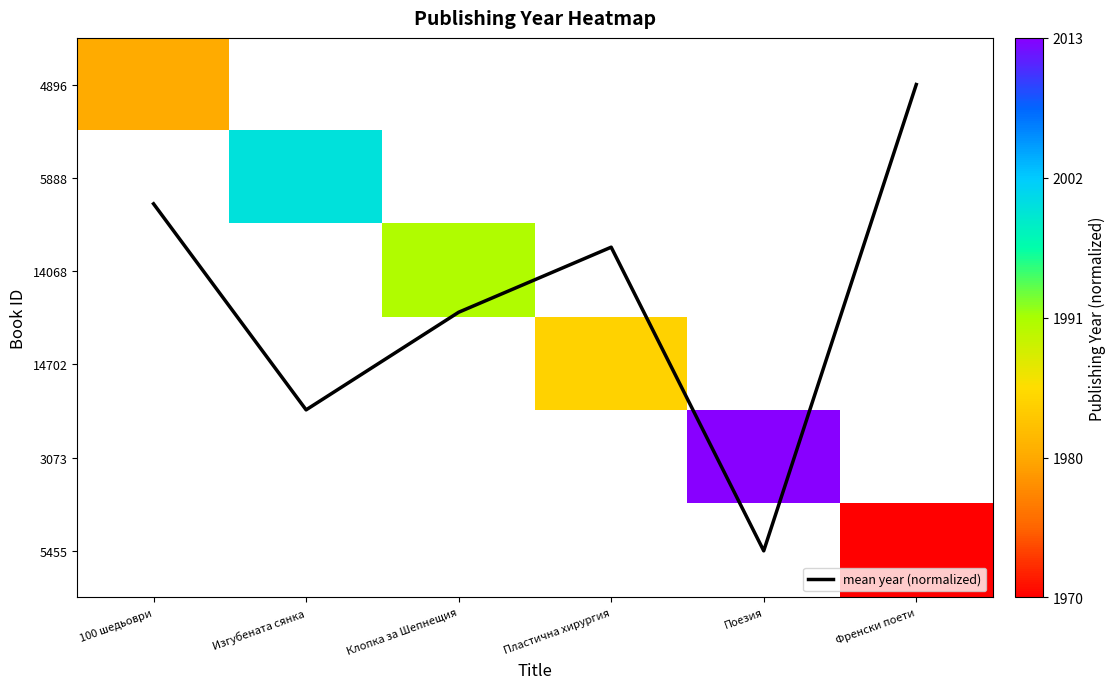

Is it true that mean year (normalized) equals 5.0 at Поезия?

True